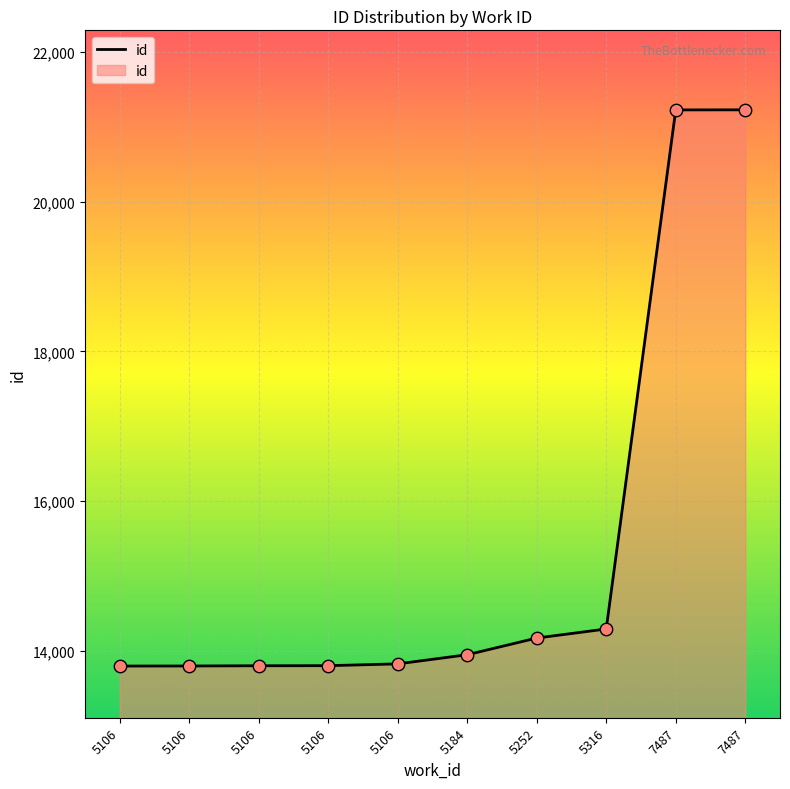

What is the change in value from 5106 to 7487?

+7420